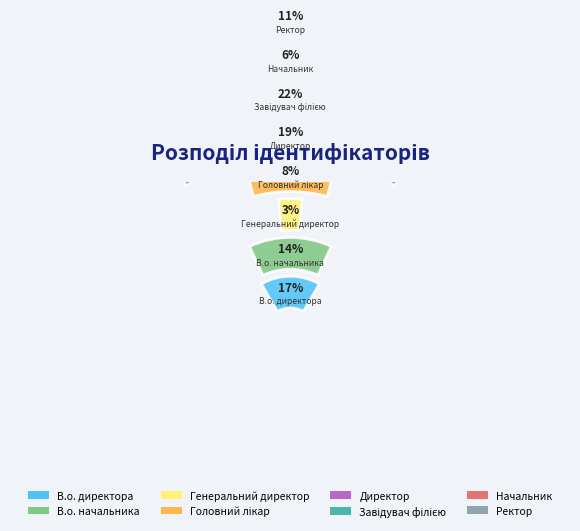

How many slices are in this pie chart?

8